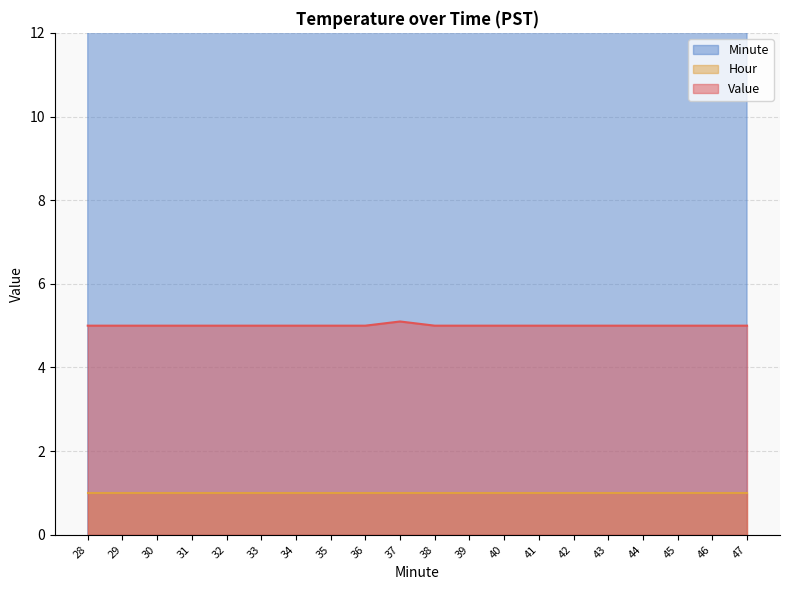

What is the highest value of the Minute series?

47.0